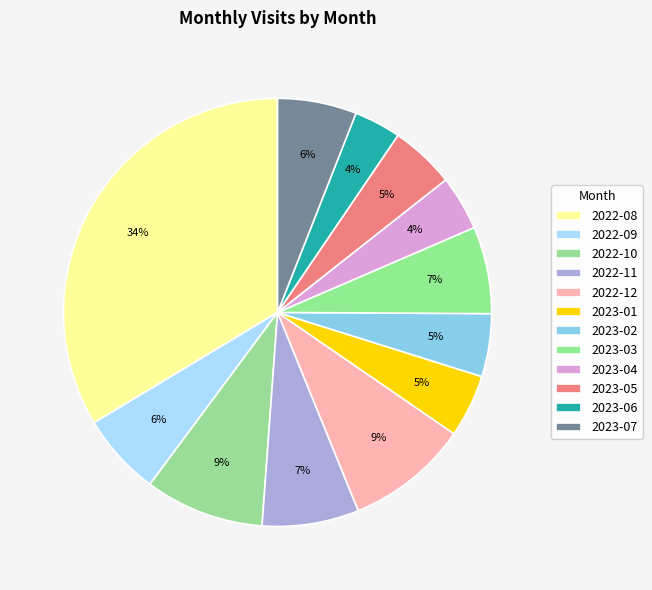

What is the change in value from 2022-09 to 2022-10?

+23